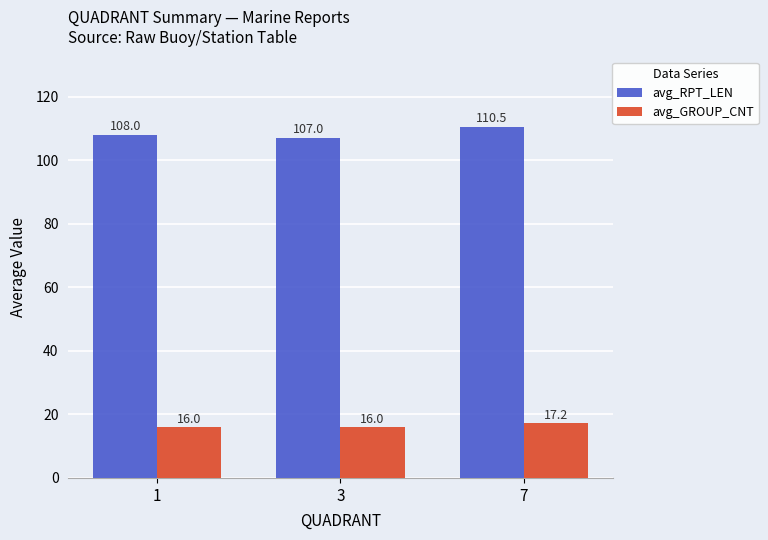

Between 3 and 7, which series saw the biggest shift?

avg_RPT_LEN